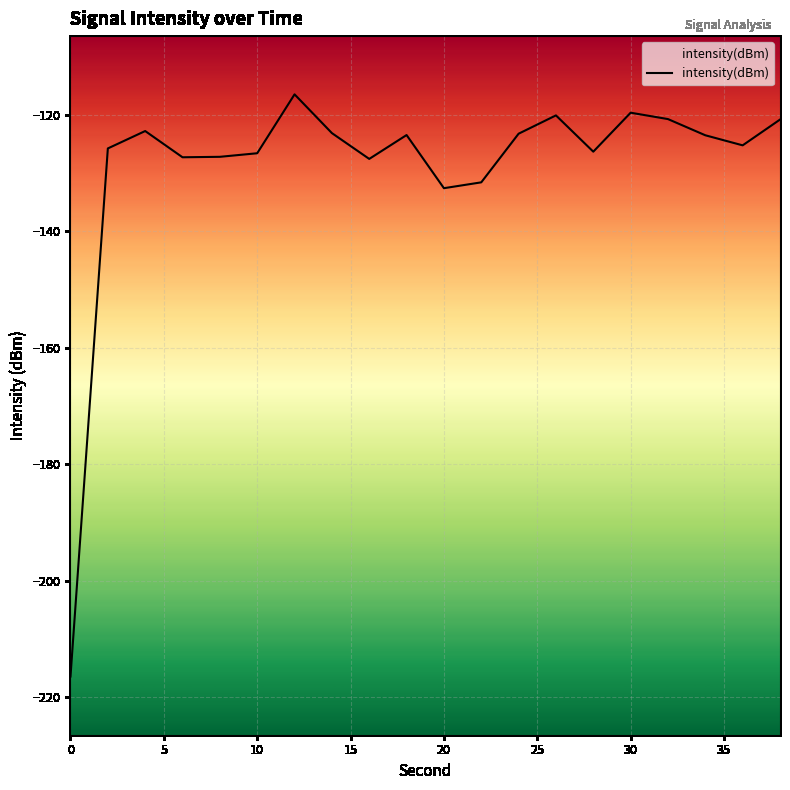

How many interior local valleys (lower than both neighbors) does the data have?

5